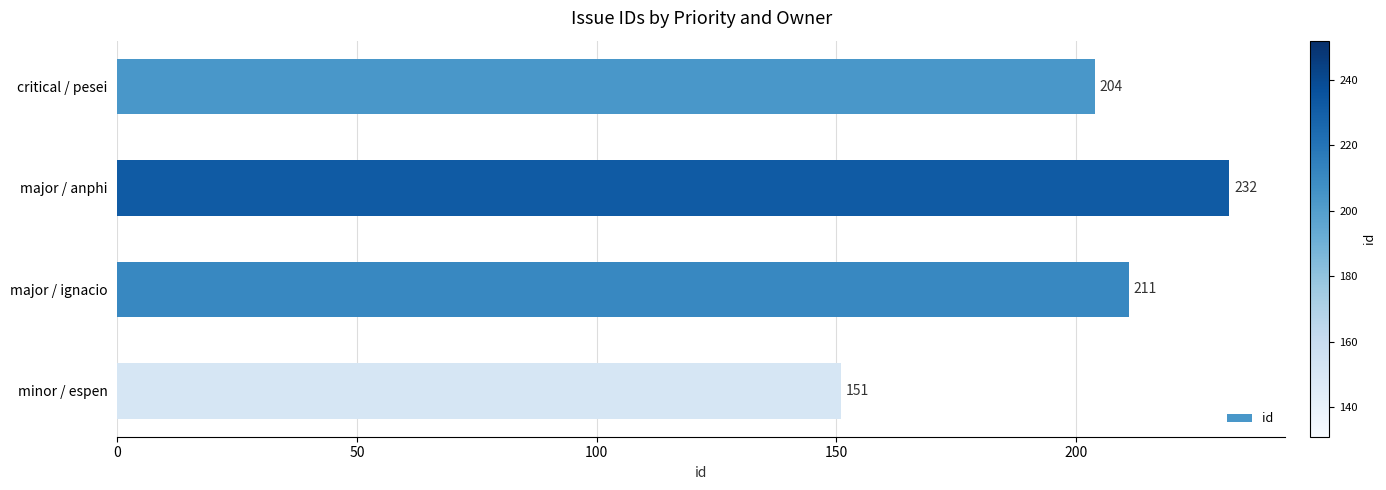

What is the smallest value displayed?

151